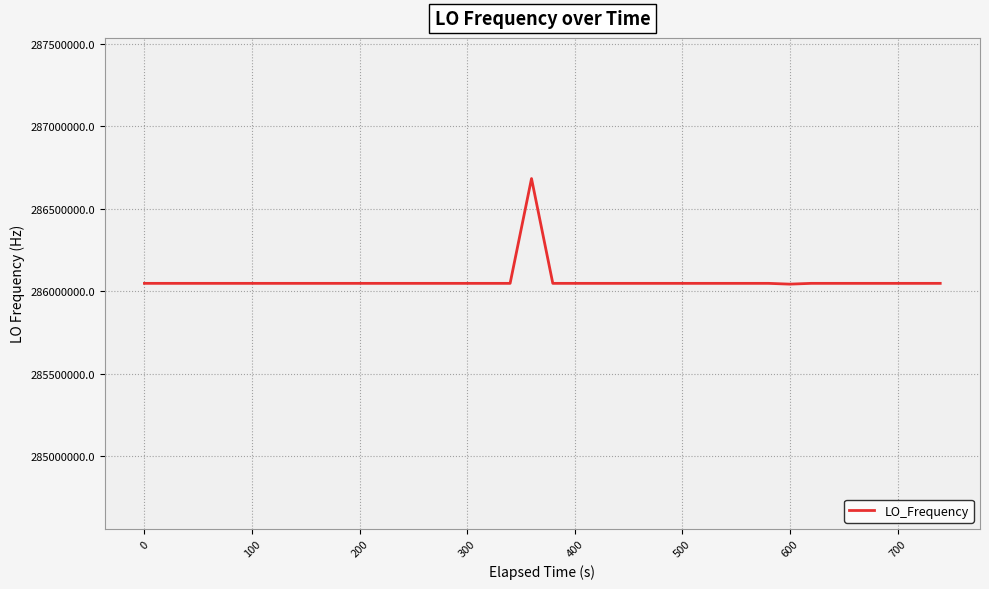

What is the minimum value shown in the chart?

286042236.9